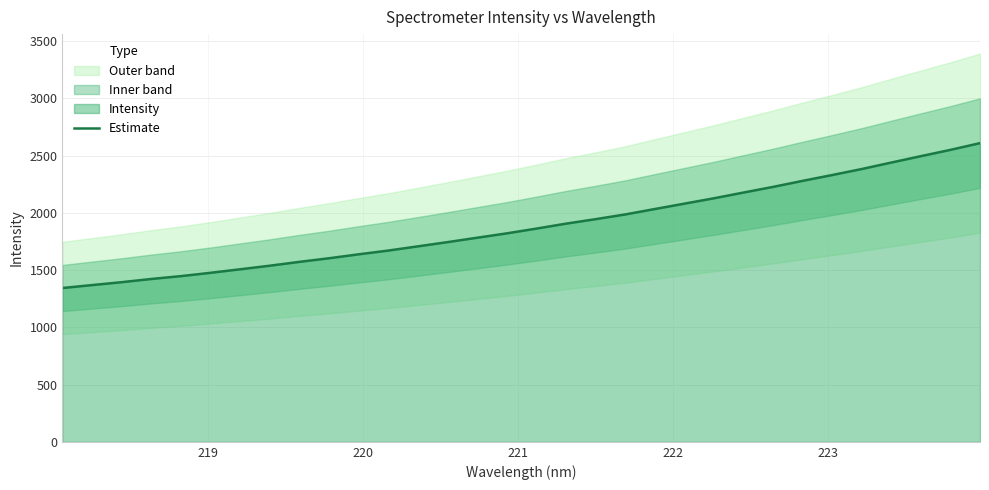

Reading left to right, extract all data points from this chart.

1344.0	1369.6	1395.0	1422.9	1448.0	1476.9	1507.8	1538.9	1572.6	1604.0	1638.4	1671.3	1708.0	1744.9	1783.3	1821.5	1863.0	1906.2	1945.4	1986.6	2034.0	2080.9	2127.9	2178.0	2227.4	2280.2	2331.1	2383.6	2440.3	2496.0	2551.1	2609.9